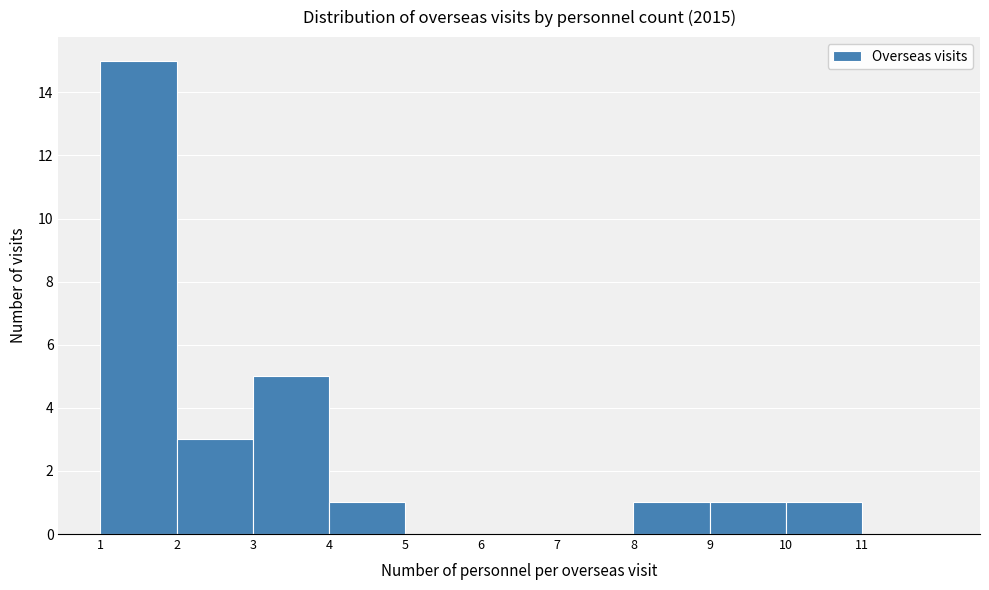

Reading right to left, list all the values displayed in this chart.

11=0	10=1	9=1	8=1	7=0	6=0	5=0	4=1	3=5	2=3	1=15